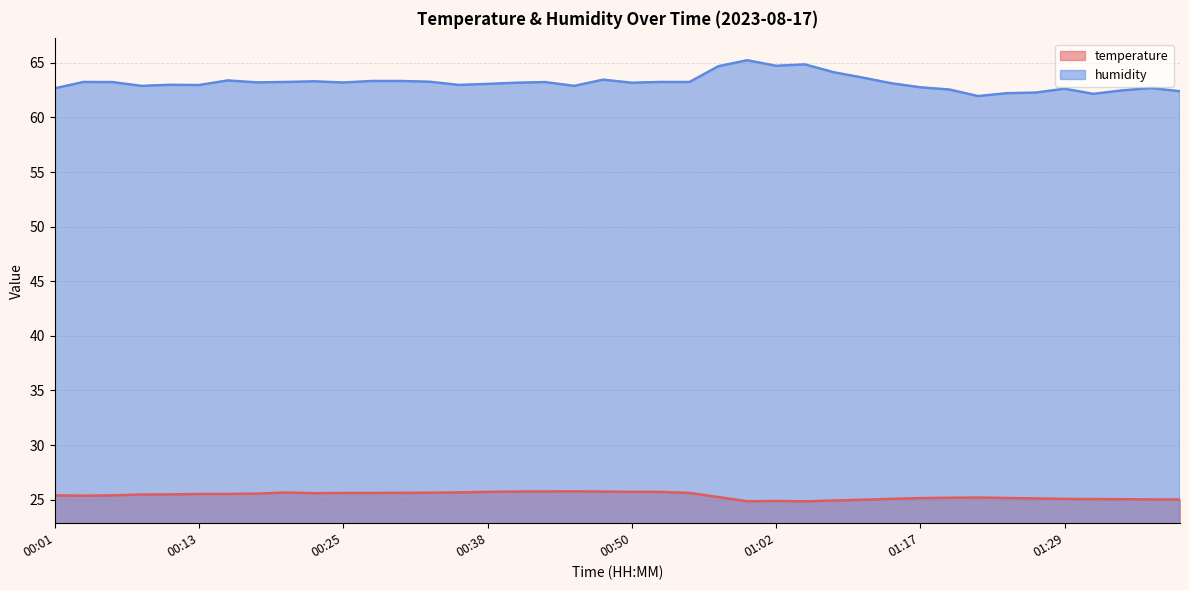

What is the difference between the second highest and second lowest values in the humidity series?

2.7